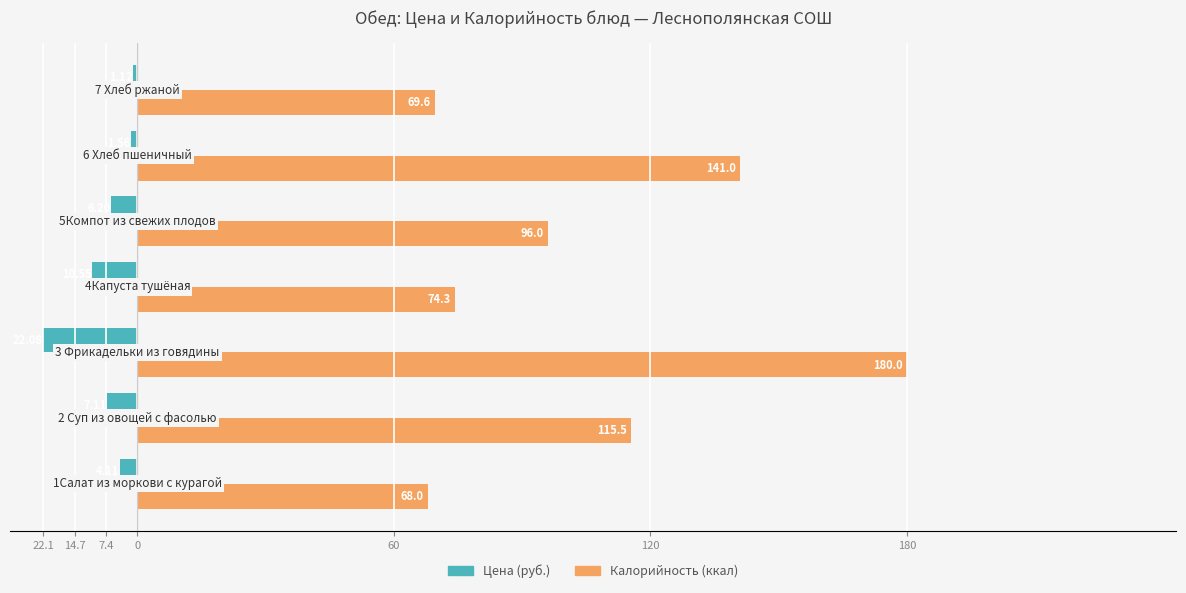

What are all the series names shown in the legend?

Цена (руб.), Калорийность (ккал)